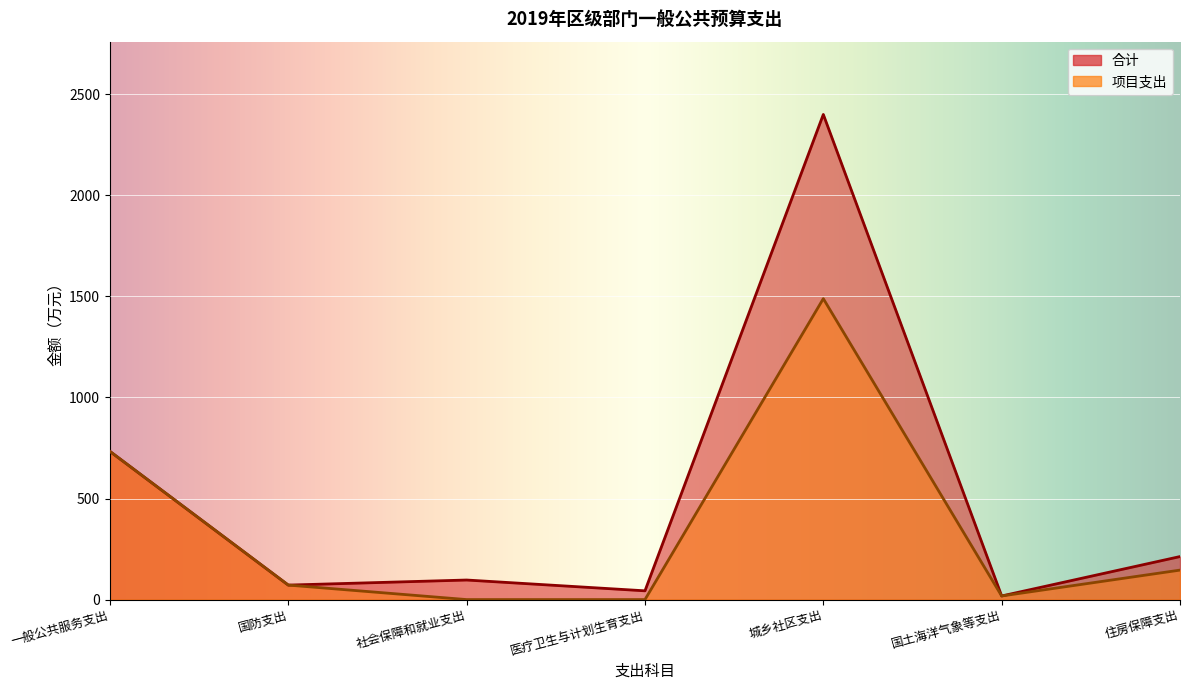

What are all the series names shown in the legend?

合计, 项目支出